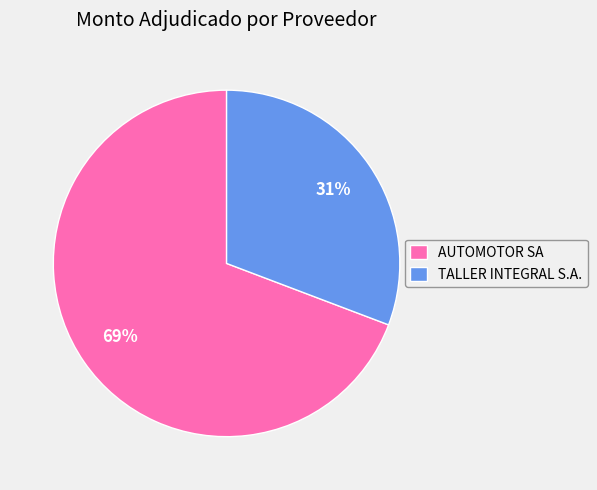

Combined, do TALLER INTEGRAL S.A. and AUTOMOTOR SA account for over 50%?

Yes